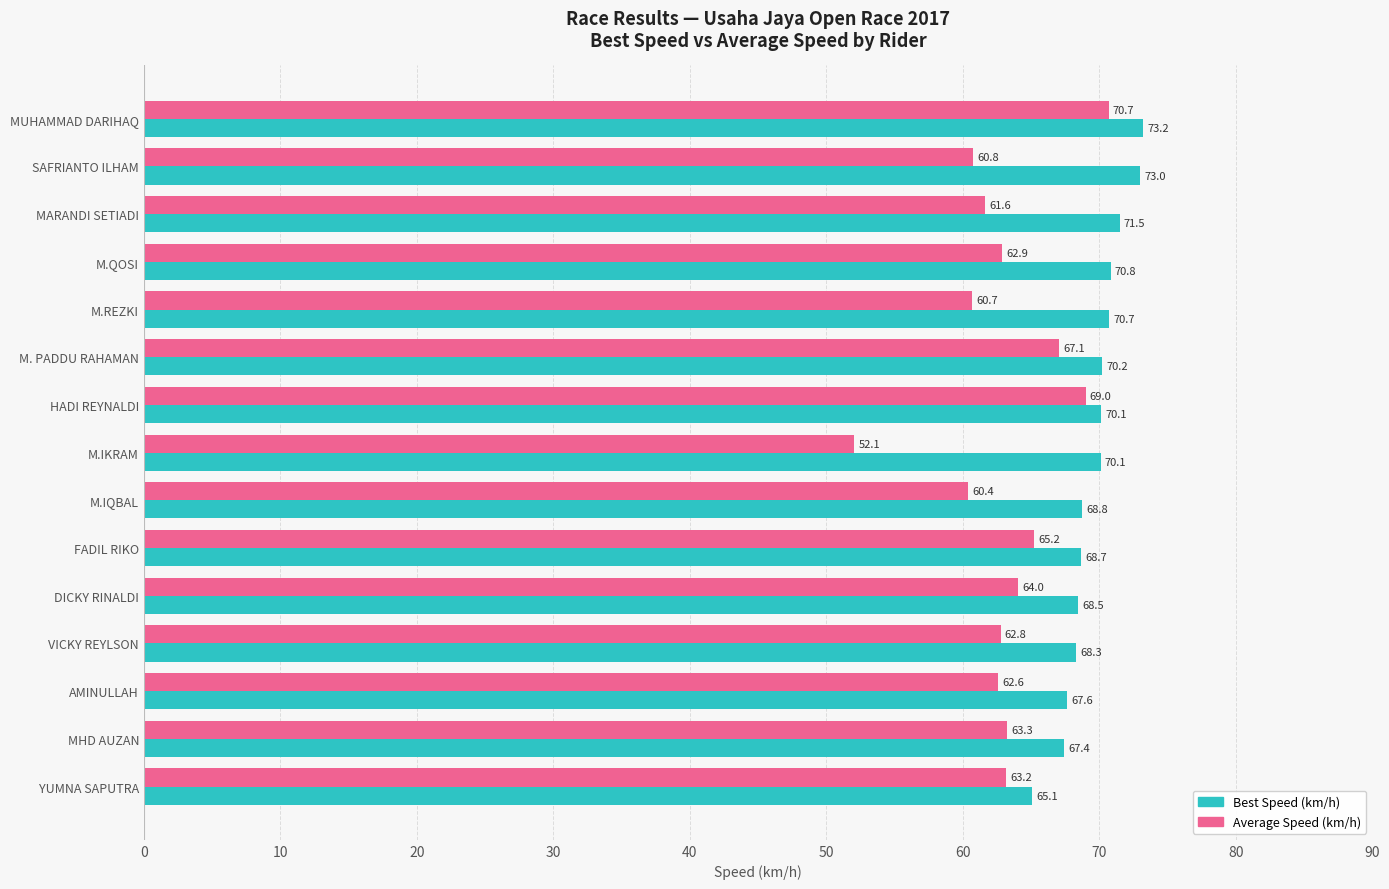

True or false: Best Speed (km/h) has a value of 68.5 at DICKY RINALDI.

True